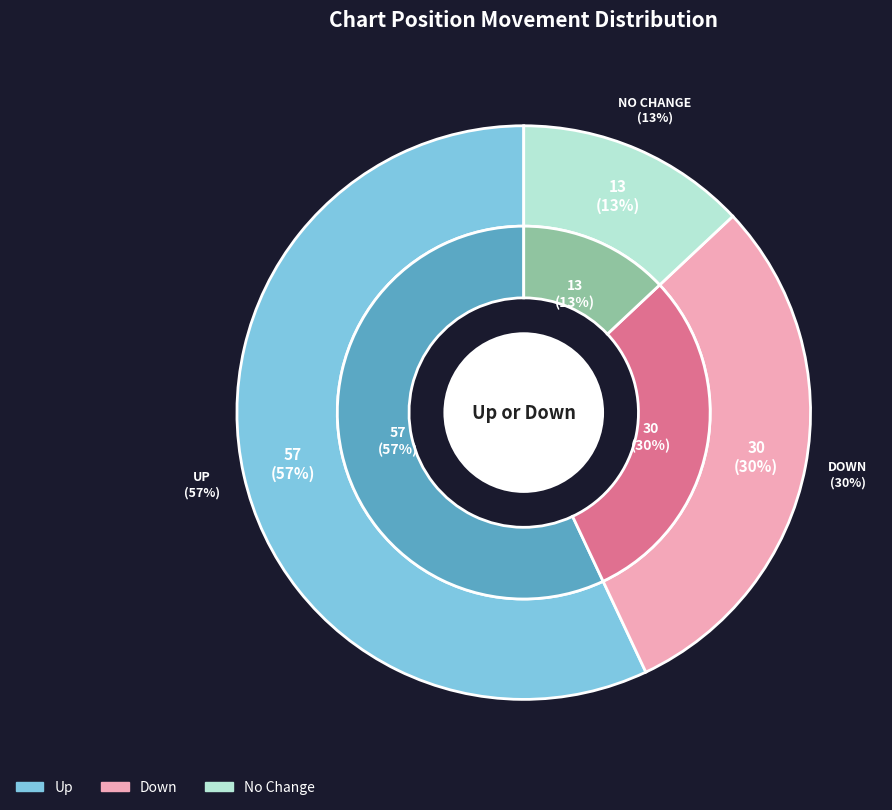

Count the number of slices in the pie.

3